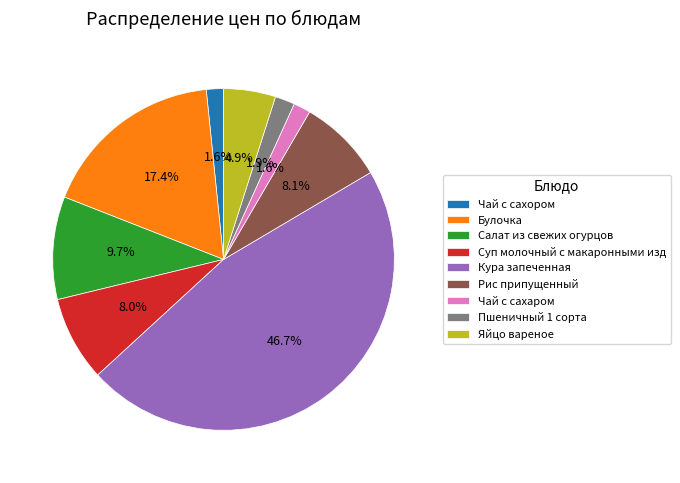

Is there a majority slice in this chart?

No